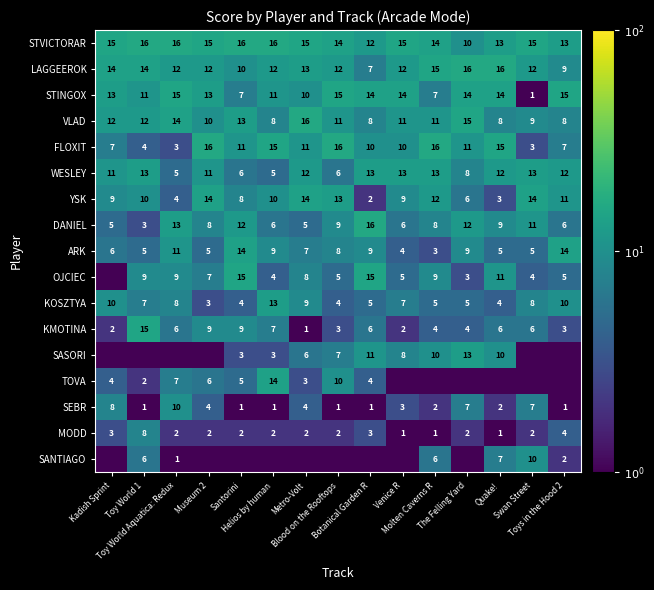

What is the sum of the VLAD values at Toy World 1 and Swan Street?

21.0